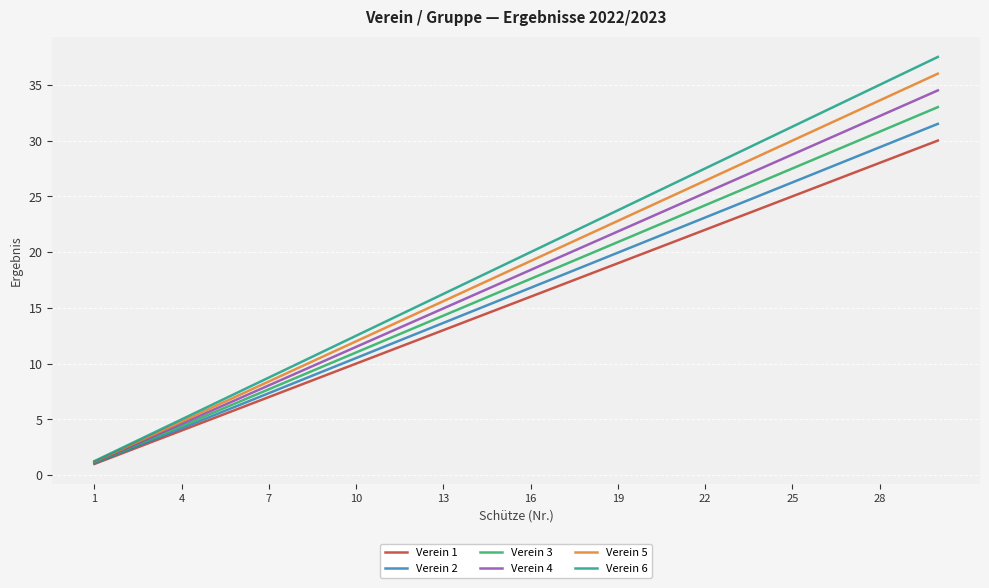

Which series has the largest total across all categories?

Verein 6